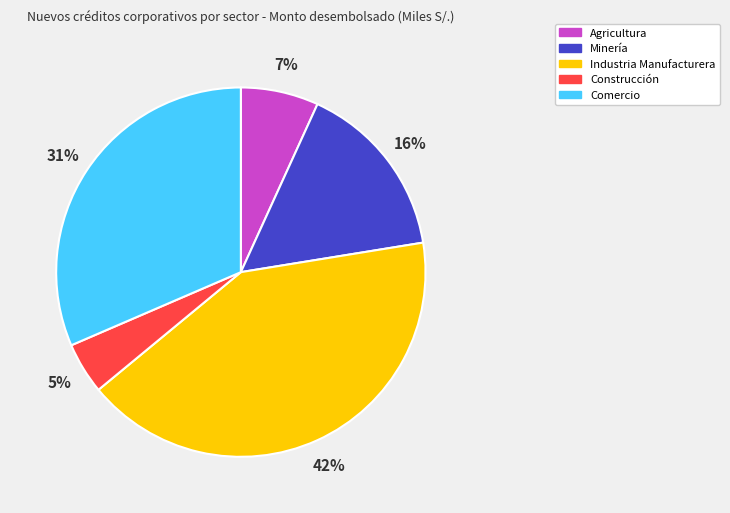

Rank the categories by value from highest to lowest.

Industria Manufacturera, Comercio, Minería, Agricultura, Construcción